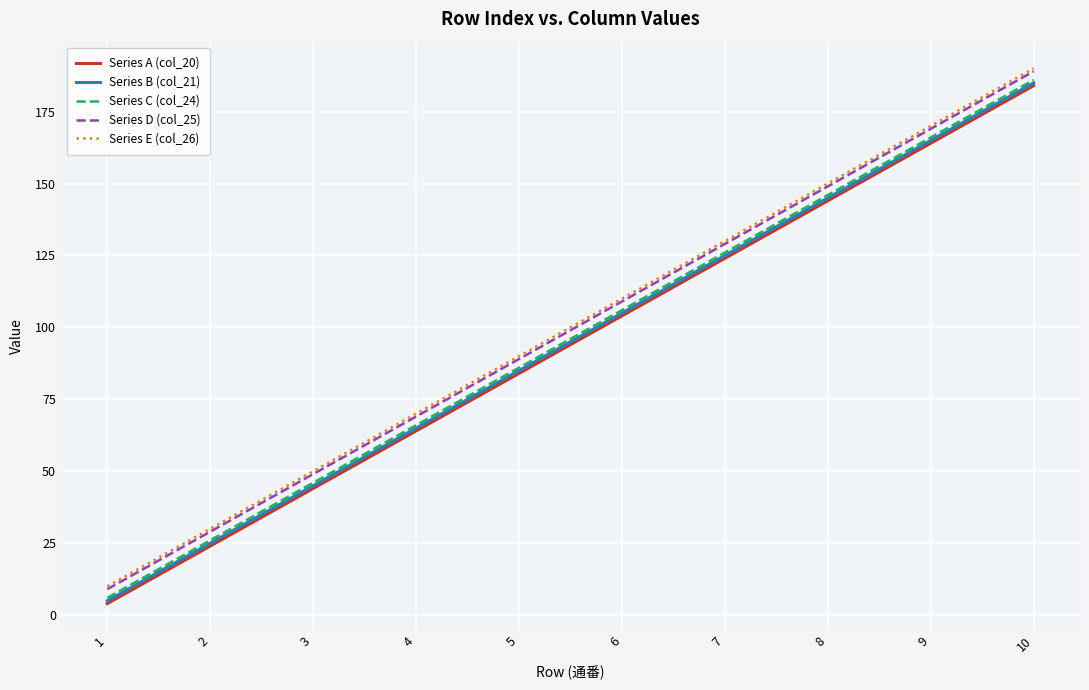

What are all the series names shown in the legend?

Series A (col_20), Series B (col_21), Series C (col_24), Series D (col_25), Series E (col_26)